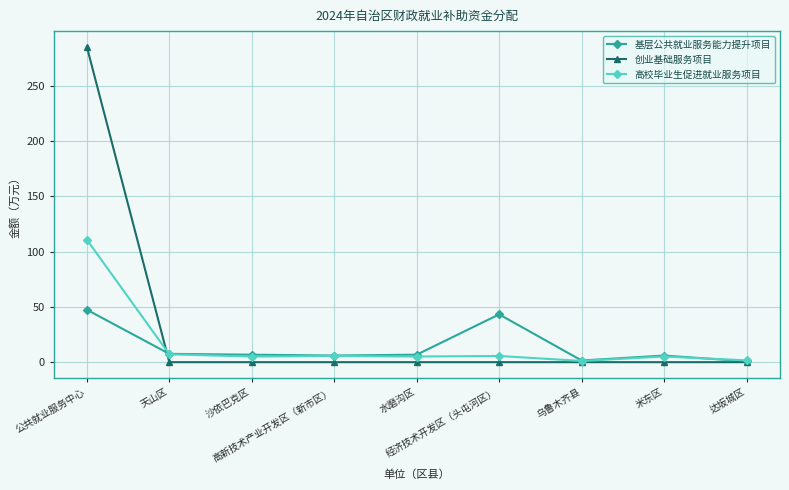

What is the total value across all series at 天山区?

14.6